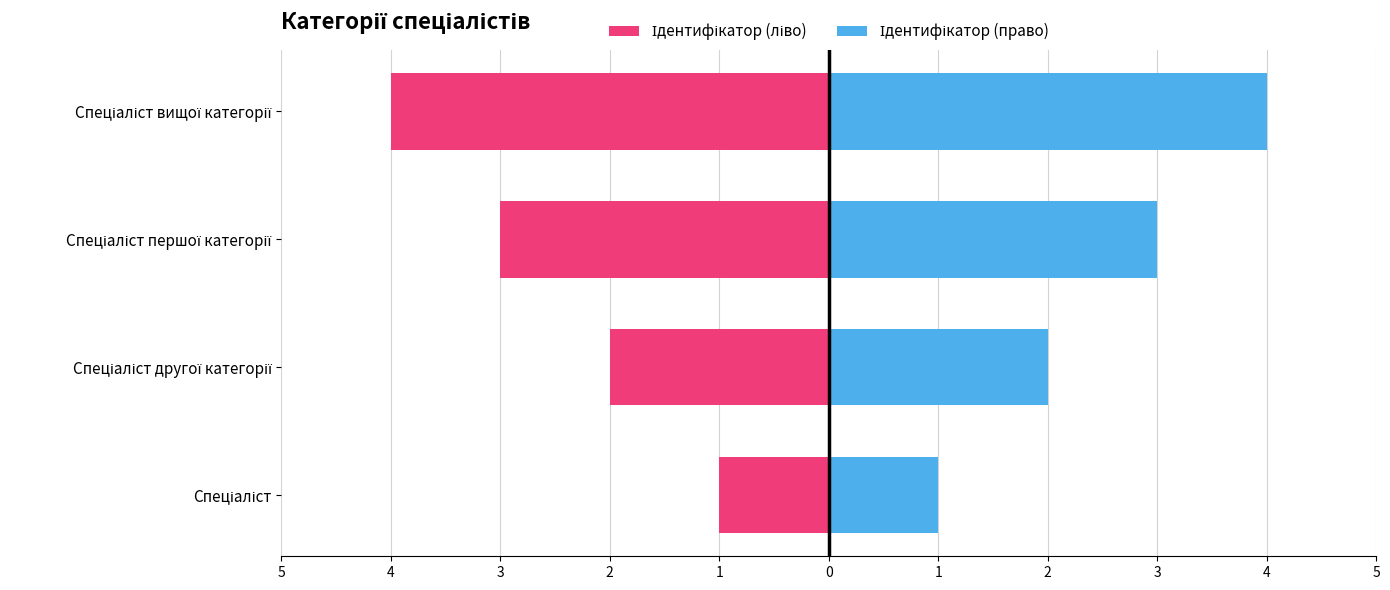

True or false: Ідентифікатор (ліво) has a value of -2 at Спеціаліст першої категорії.

False